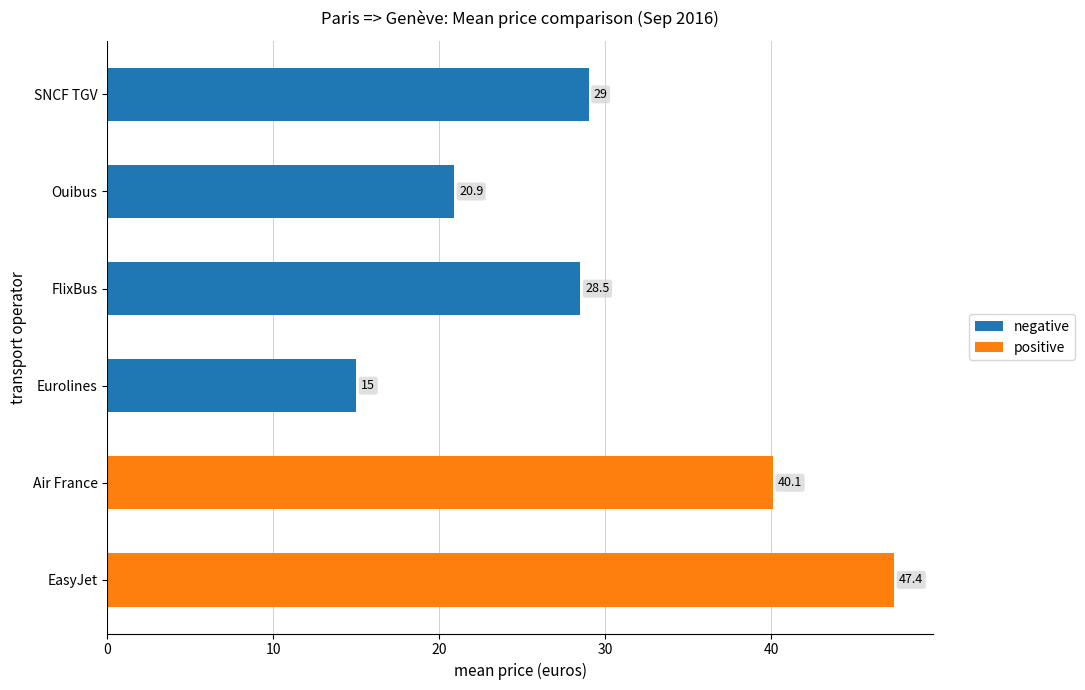

What position from the top is Ouibus?

2